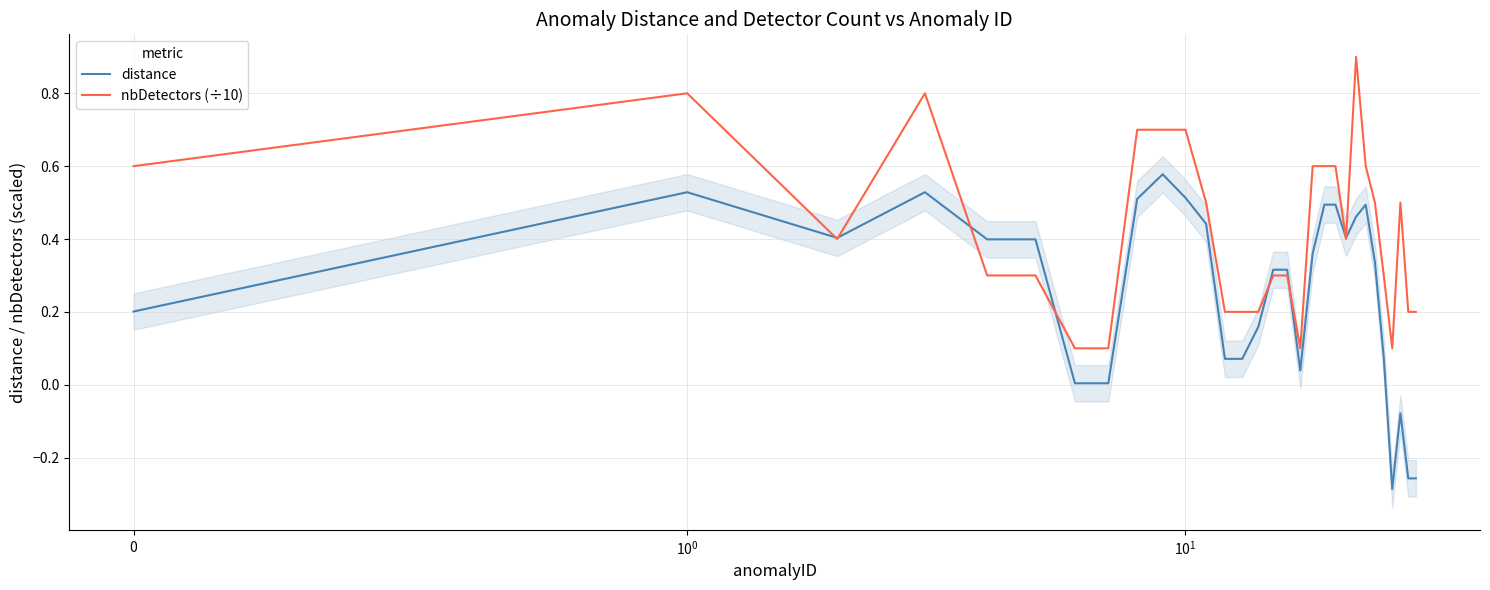

How many series are shown in this chart?

2